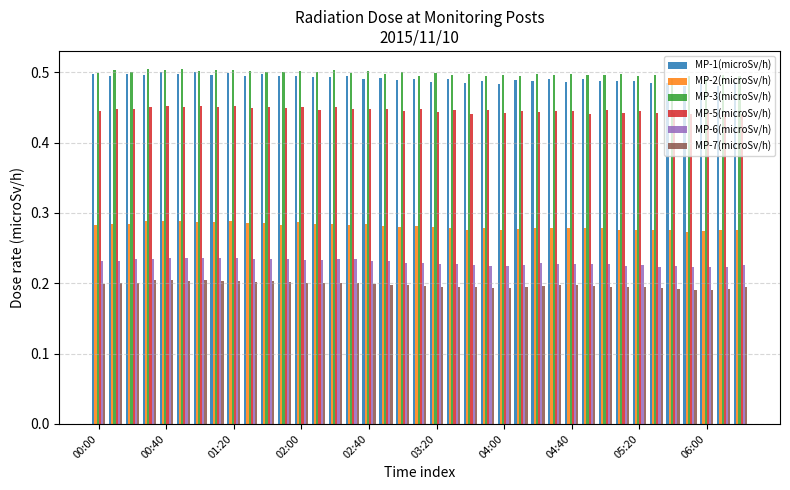

How many MP-6(microSv/h) values are between 0 and 1?

39